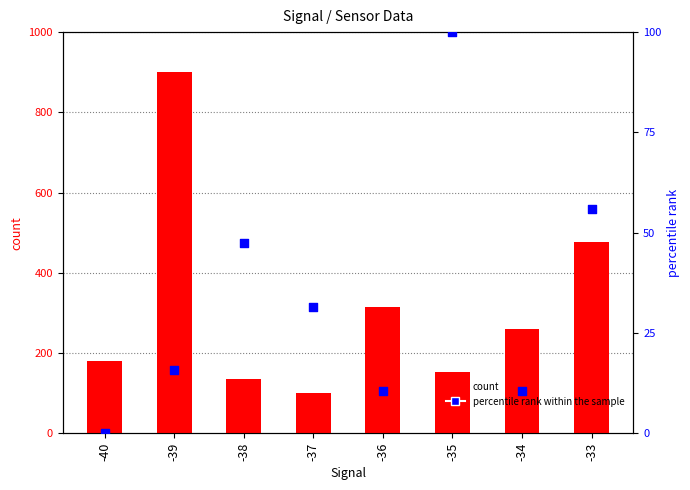

Which series contains the lowest Y value?

percentile rank within the sample